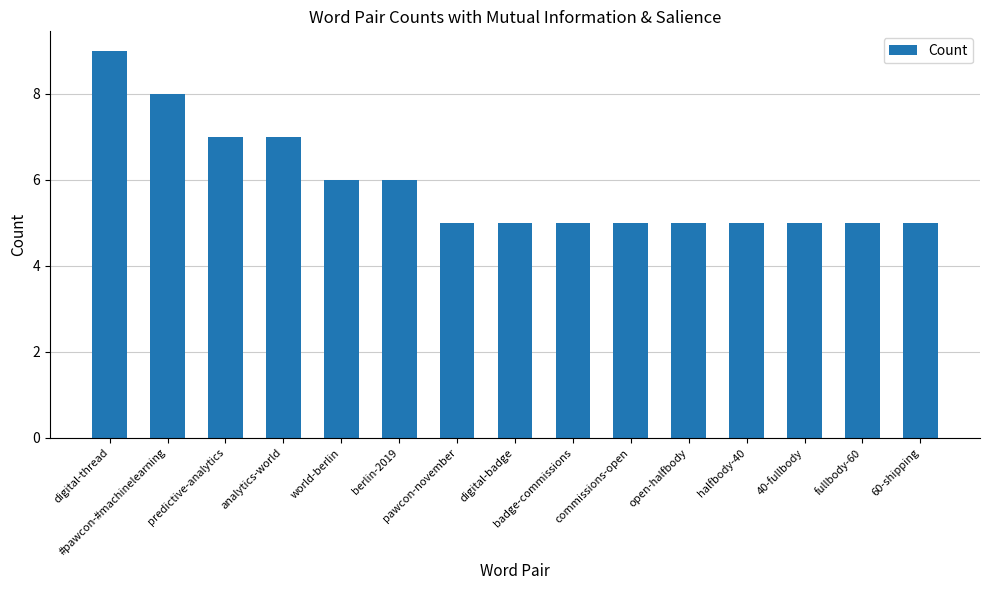

Is it true that the value at fullbody-60 is 5?

True